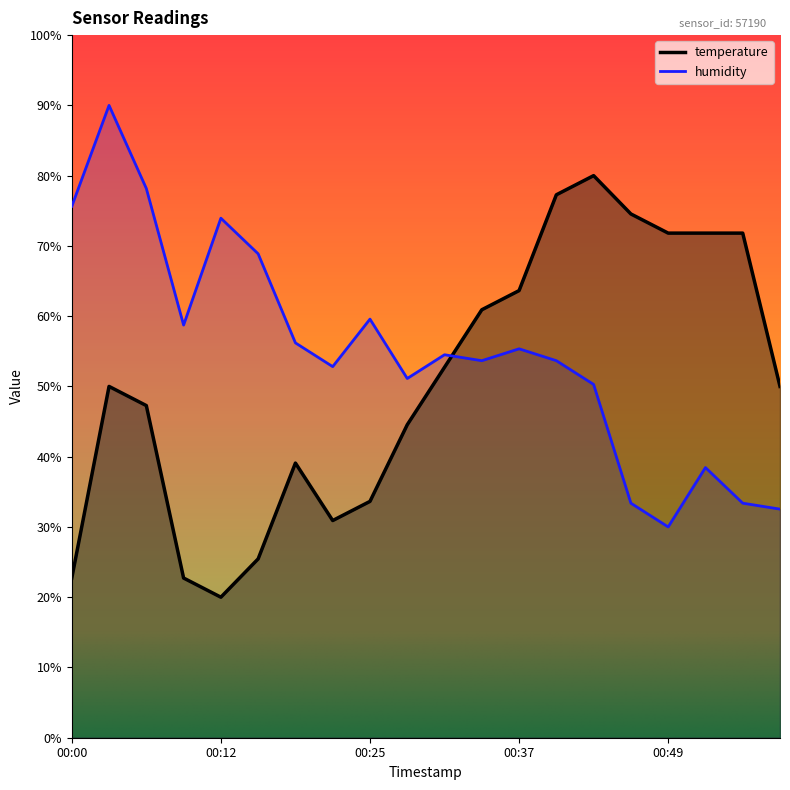

How many times do humidity and temperature cross each other?

1